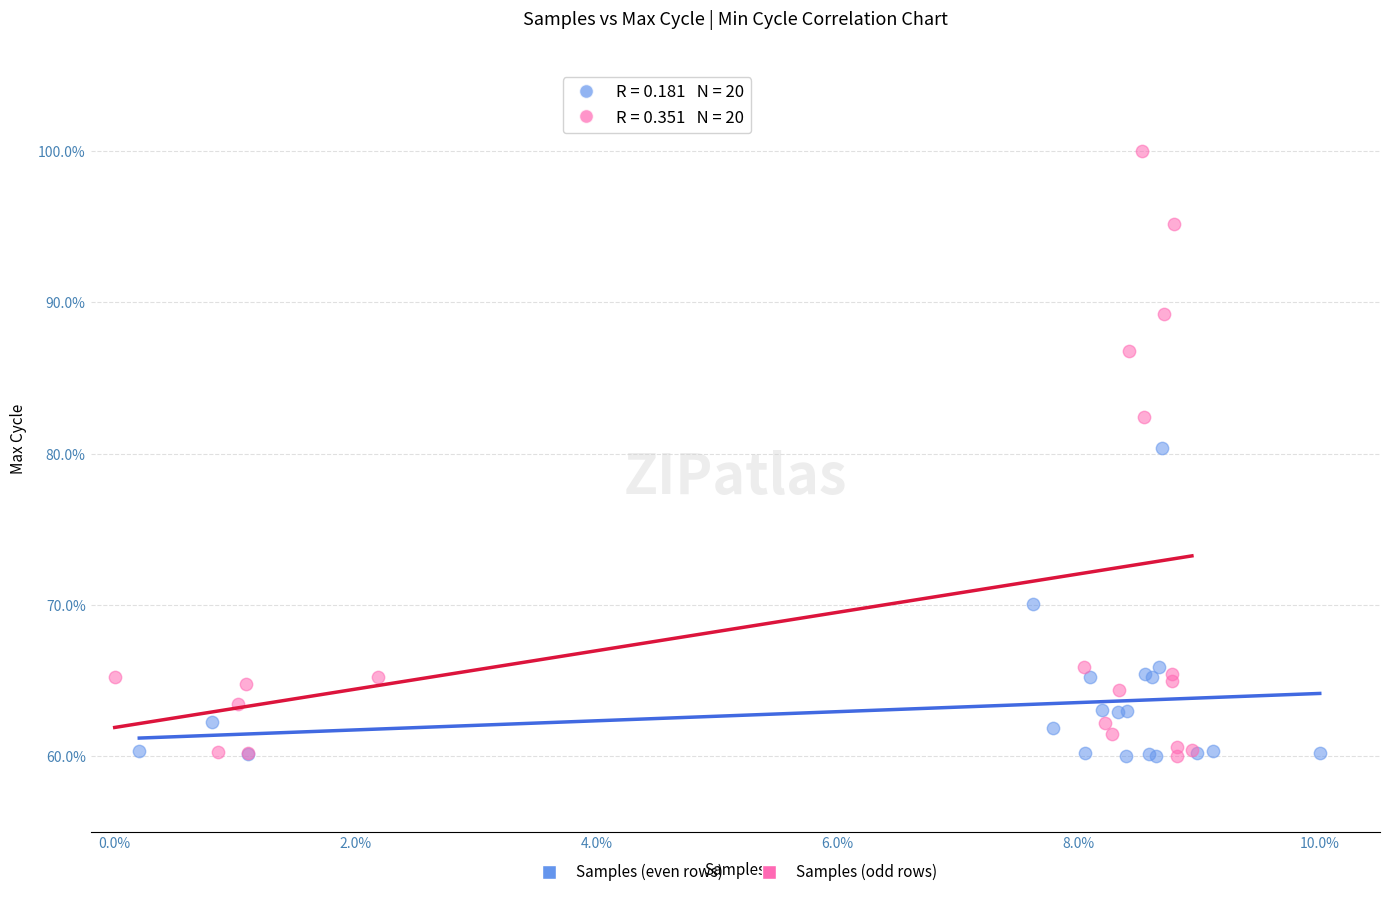

Which series has the widest spread of Y values?

Samples (odd rows)